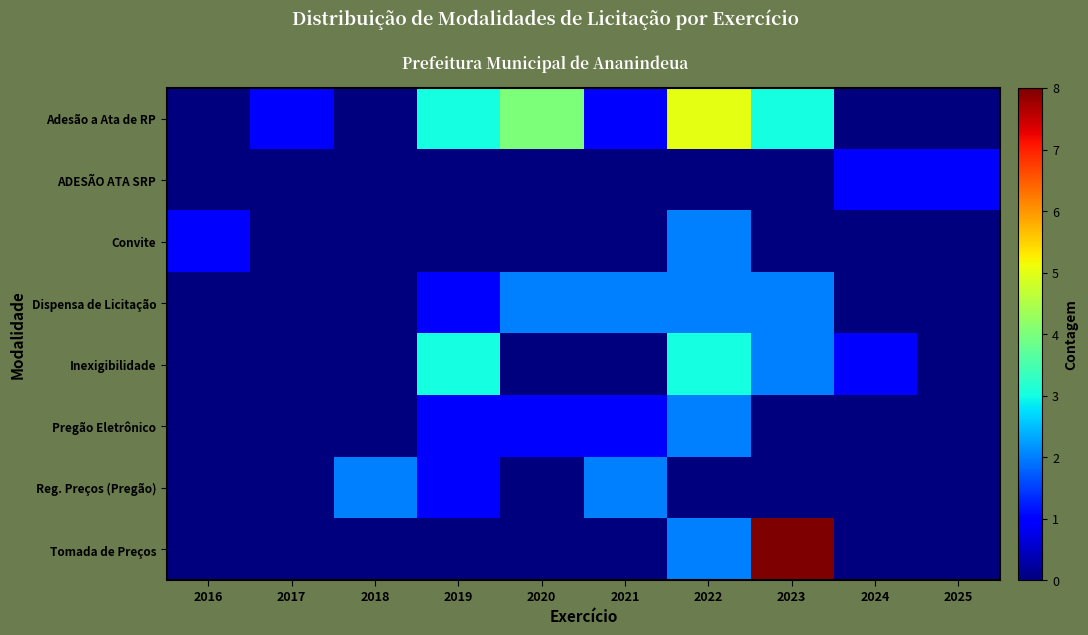

At how many categories does at least one series exceed 0?

10